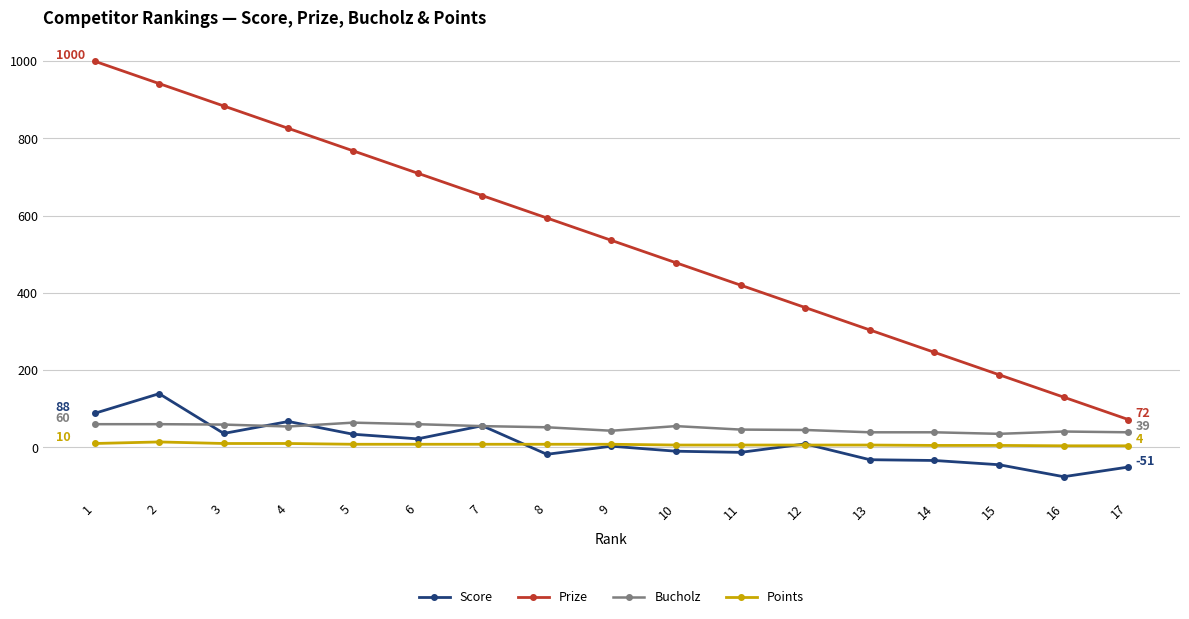

How many values in the Points series are below 8?

8